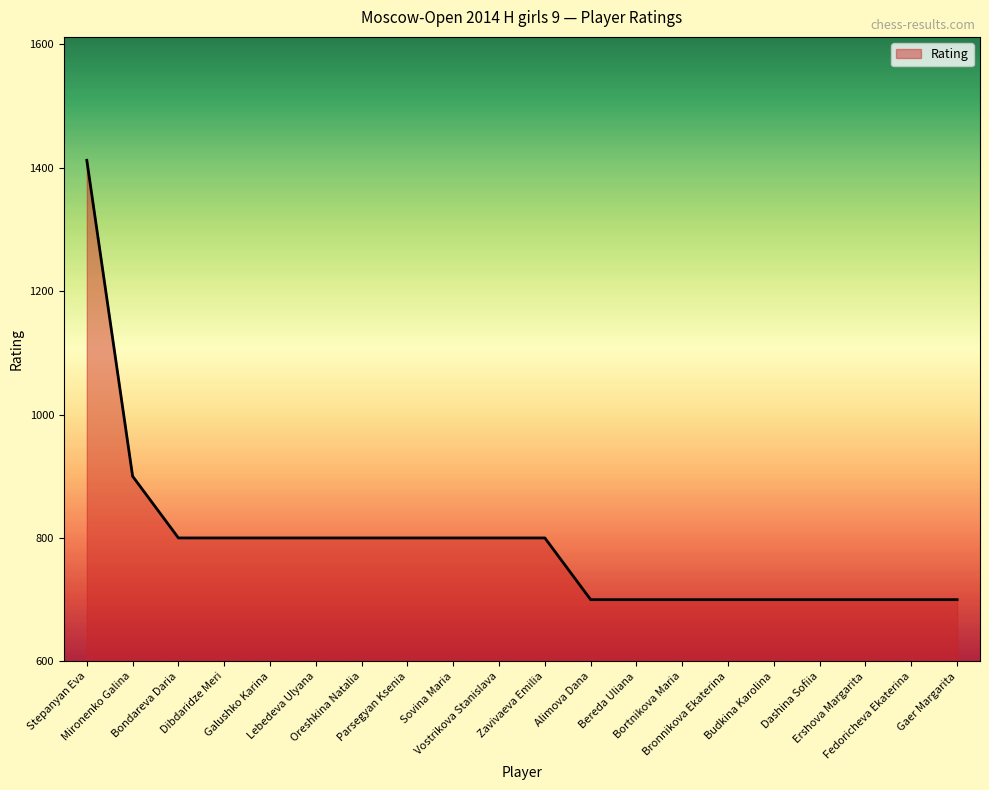

What is the difference between the maximum and minimum values?

712